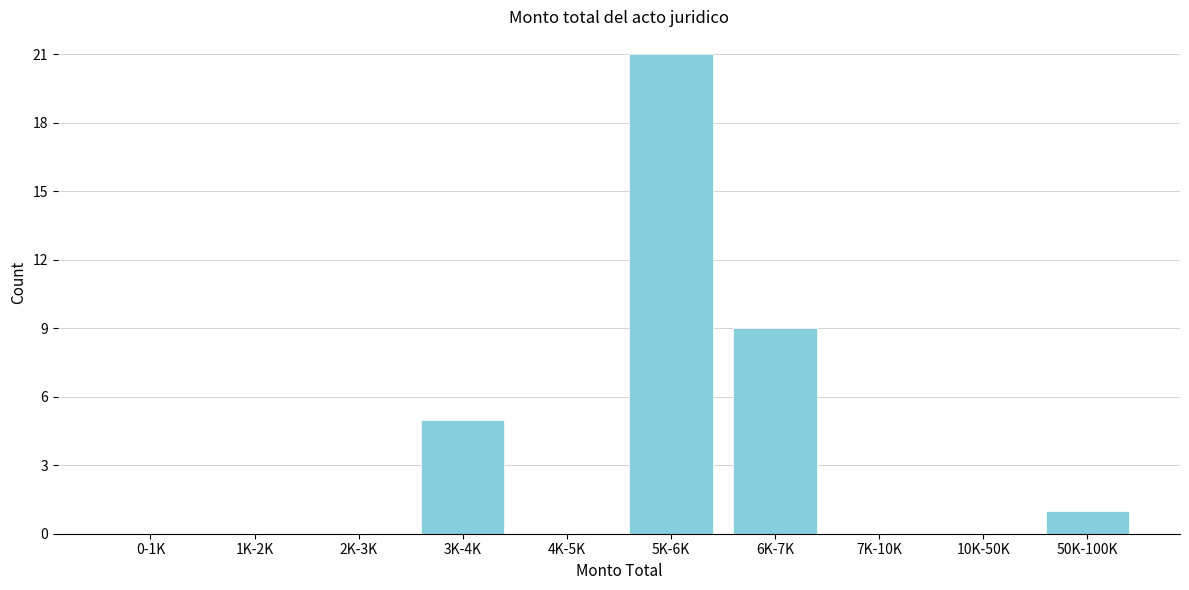

Reading right to left, what are all the values shown in this chart?

50K-100K=1	10K-50K=0	7K-10K=0	6K-7K=9	5K-6K=21	4K-5K=0	3K-4K=5	2K-3K=0	1K-2K=0	0-1K=0